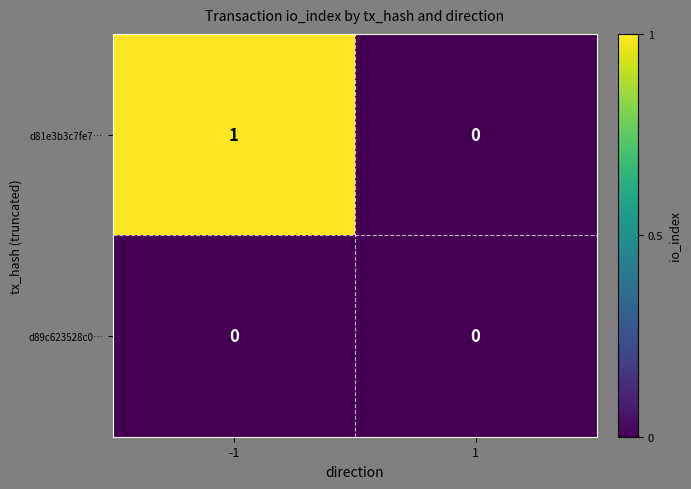

Which series has the largest total across all categories?

d81e3b3c7fe7…